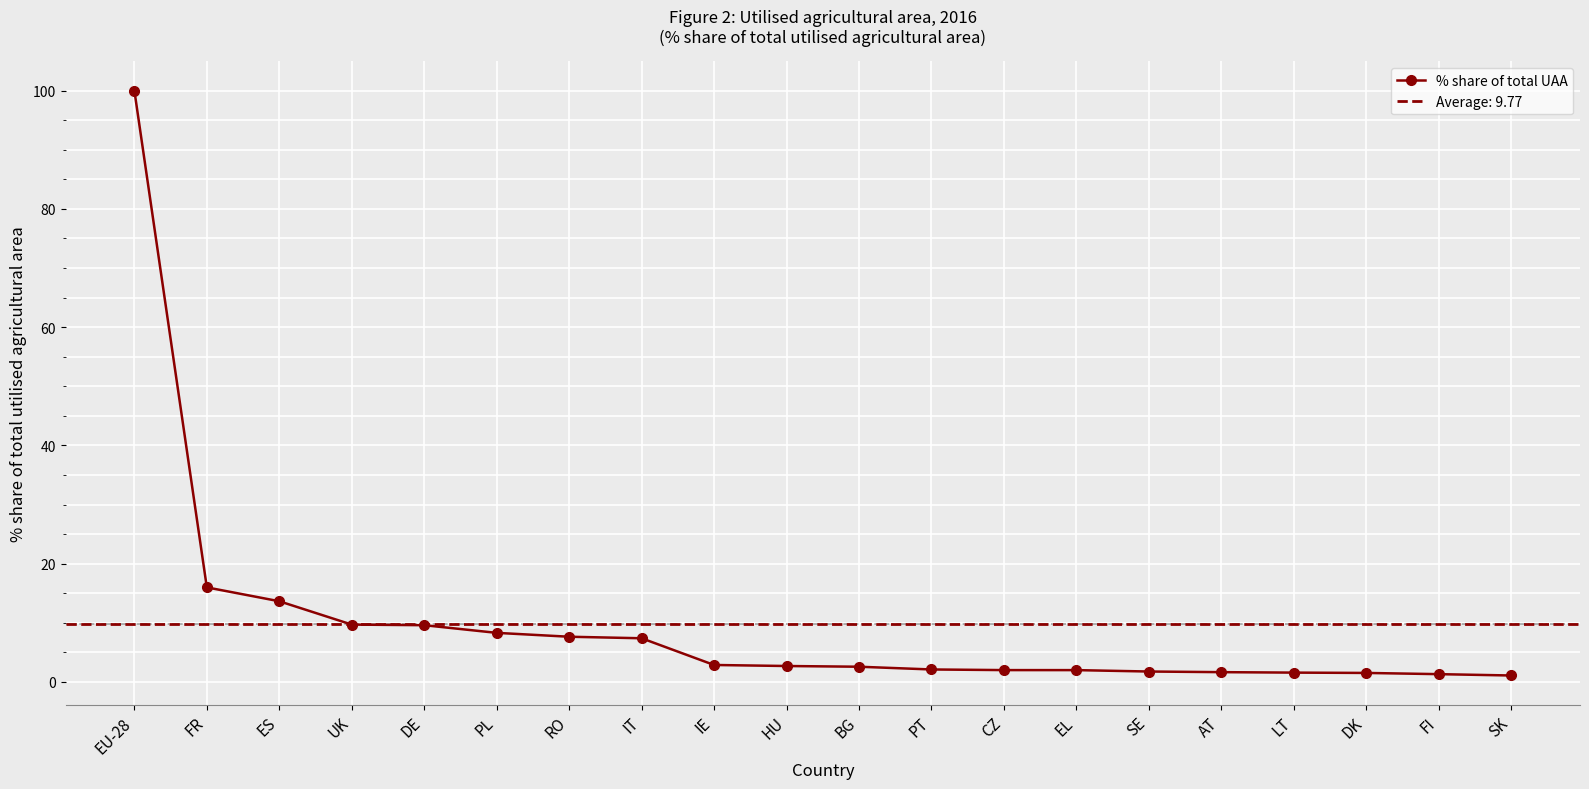

How many data points are above 2?

13